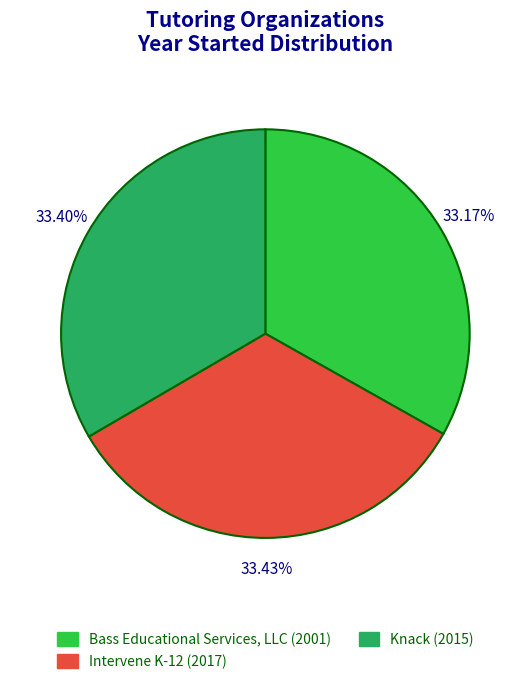

Rank the categories by value from lowest to highest.

Bass Educational Services, LLC, Knack, Intervene K-12